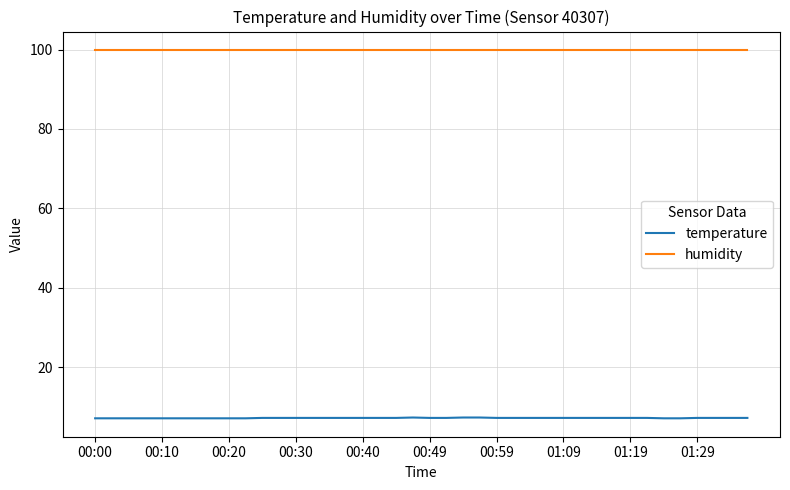

Which series has the largest total across all categories?

humidity